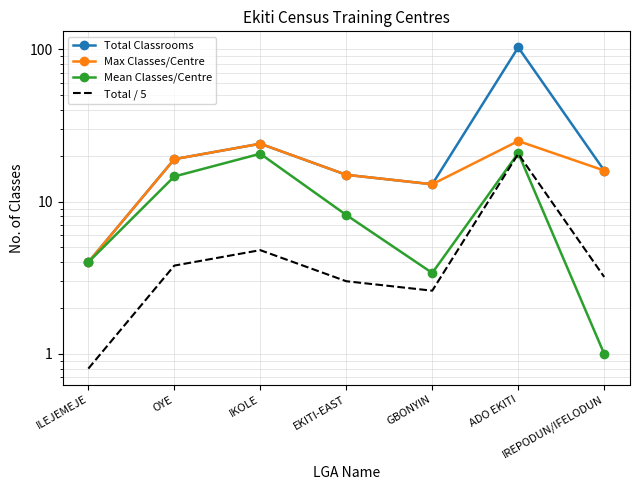

At how many categories does at least one series exceed 59?

1